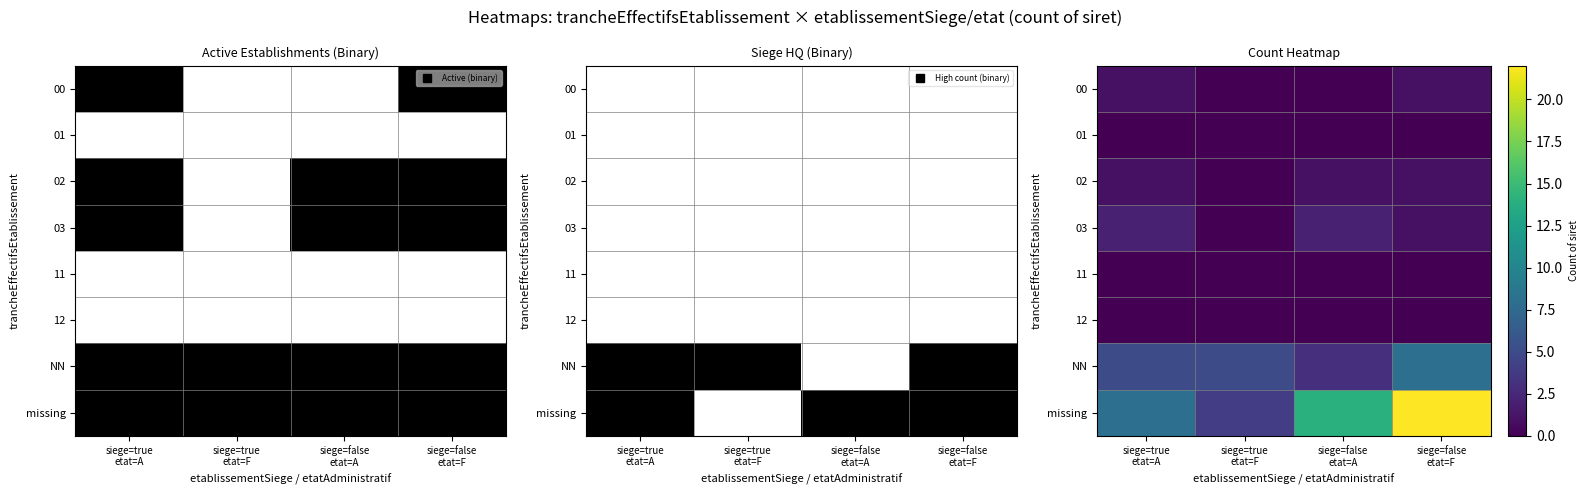

Rank the series at siege=true etat=F from highest to lowest value.

NN, missing, 00, 01, 02, 03, 11, 12